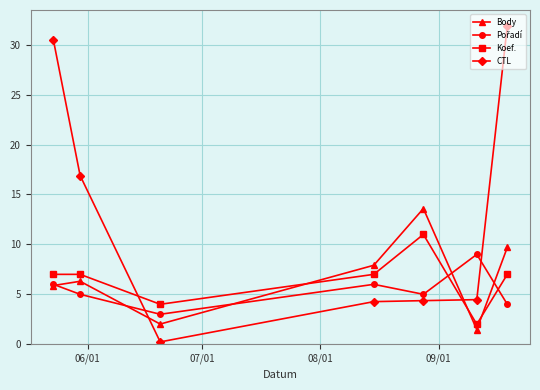

How many data points in CTL are less than 4?

1